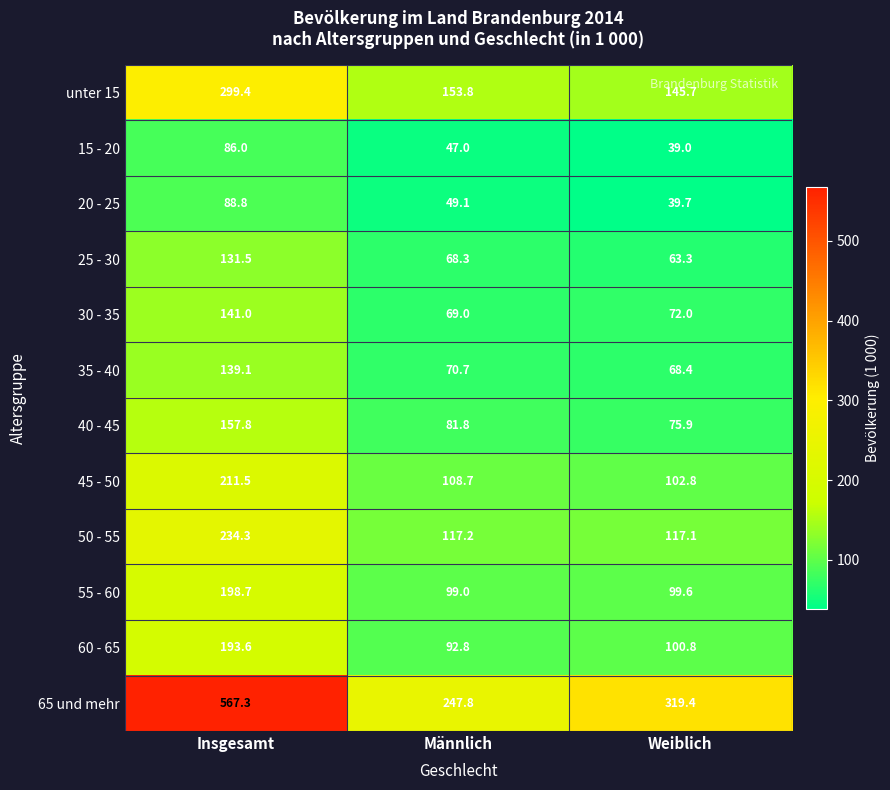

Which series has the largest total across all categories?

65 und mehr